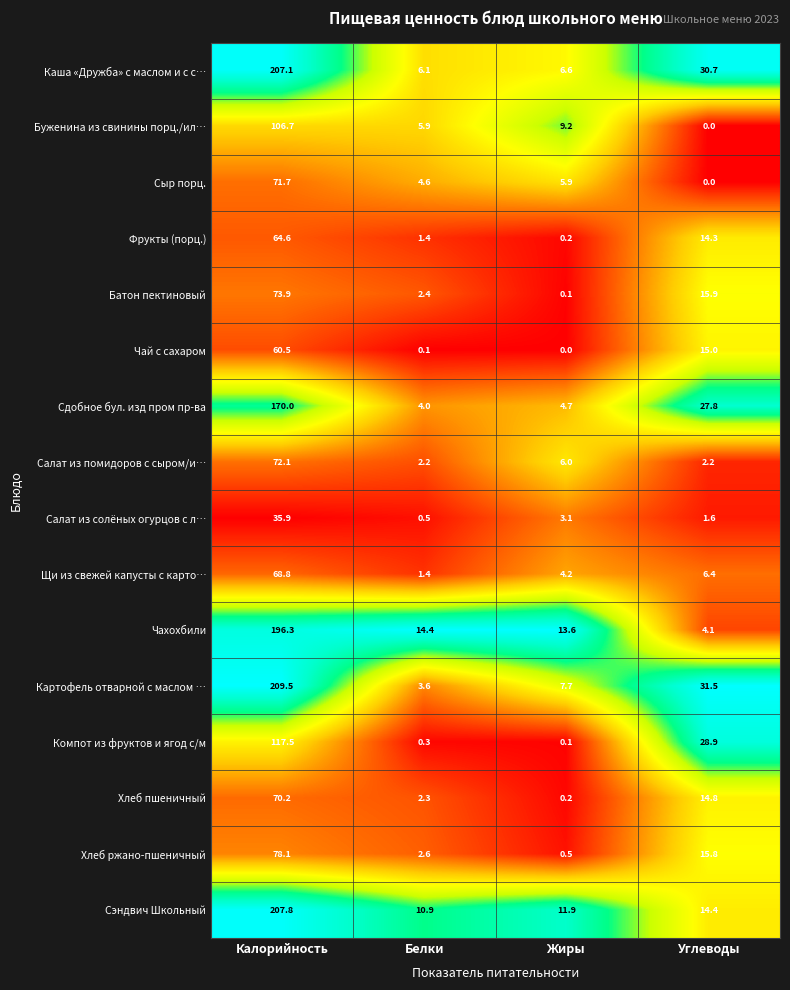

What is the difference between the highest and lowest values at Белки?

14.3